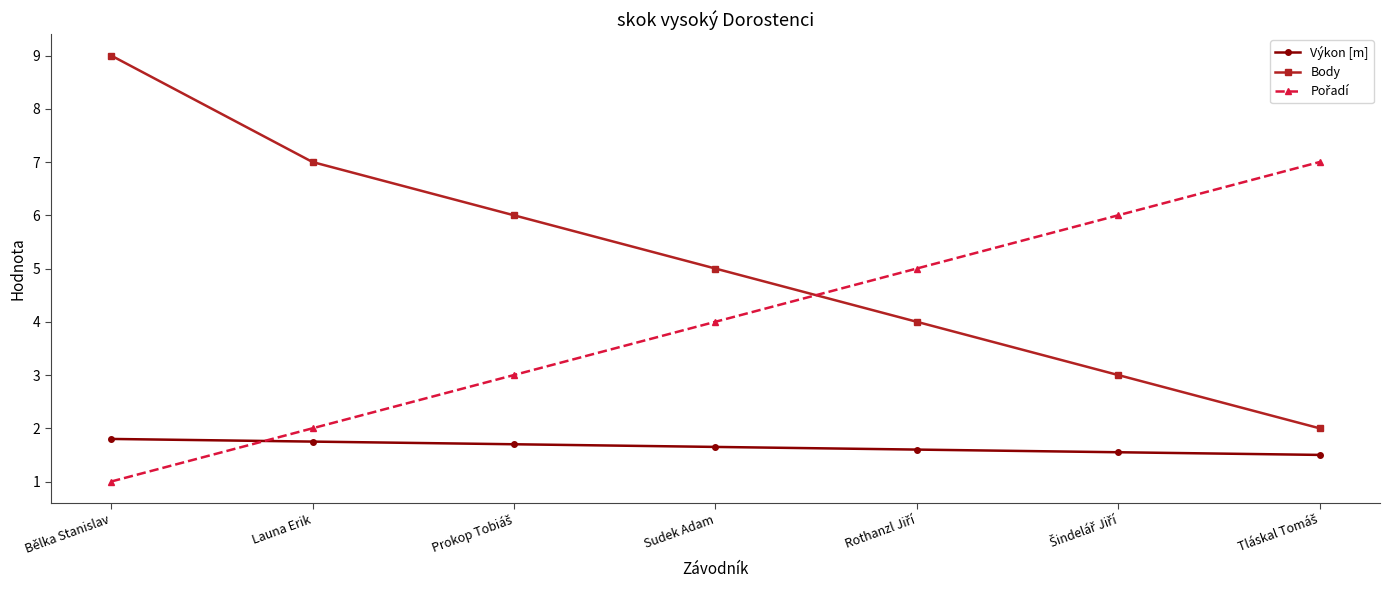

What value does the Body series have at Sudek Adam?

5.0